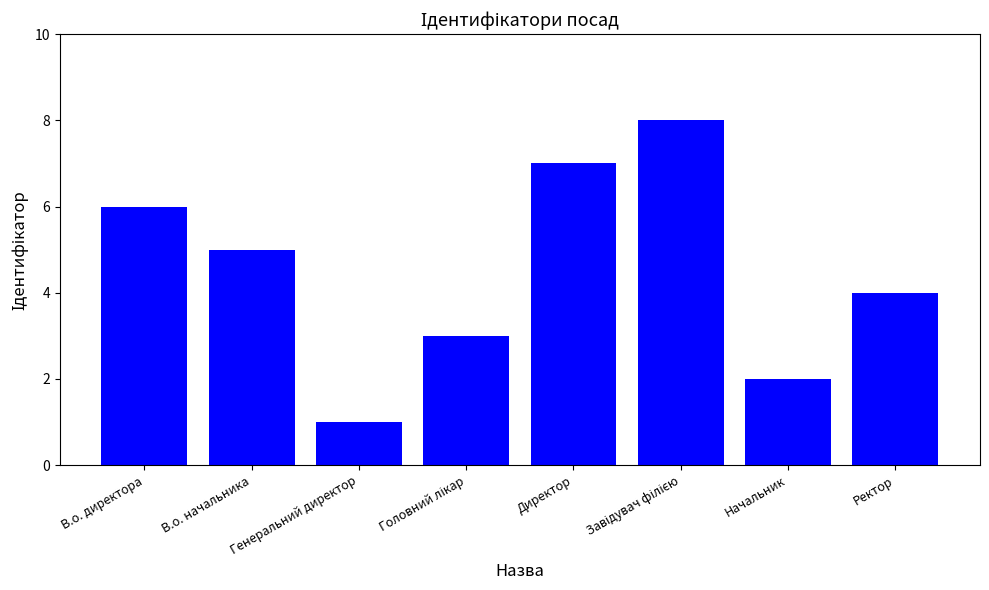

Are the bars grouped side by side (vs. stacked)?

No